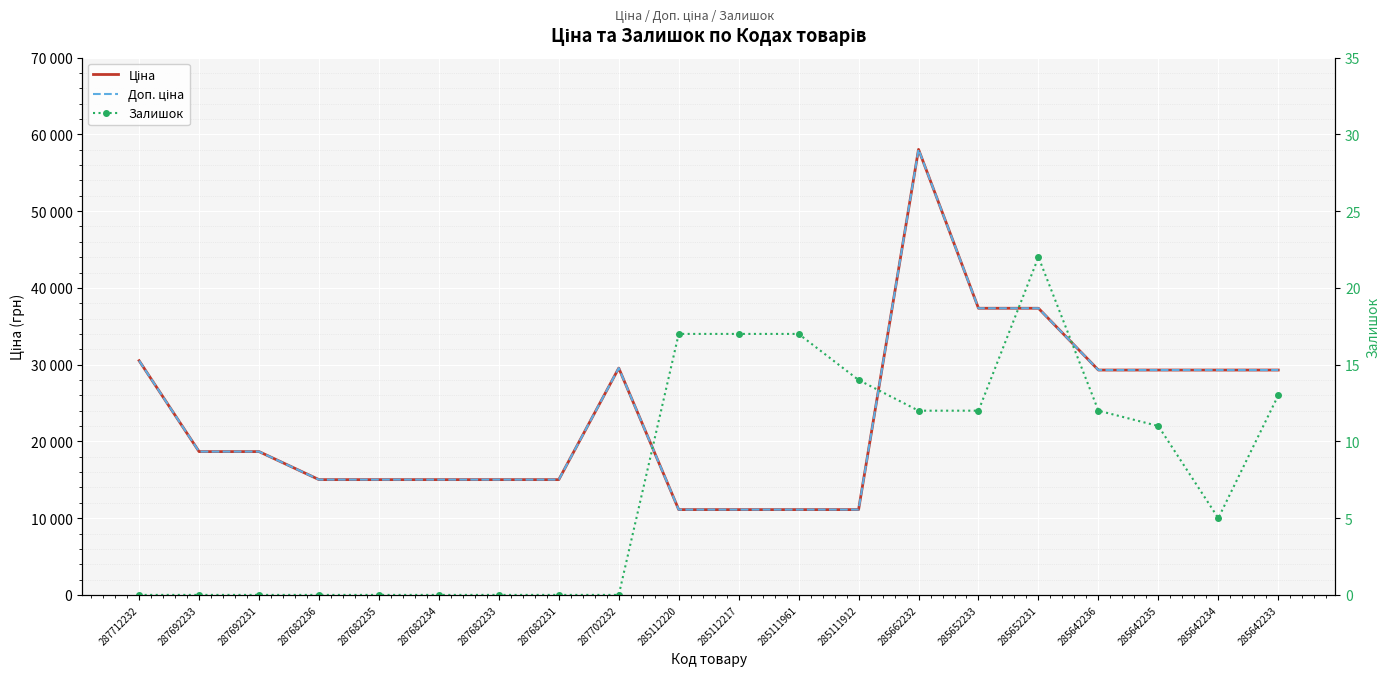

How many lines are shown in the chart?

3